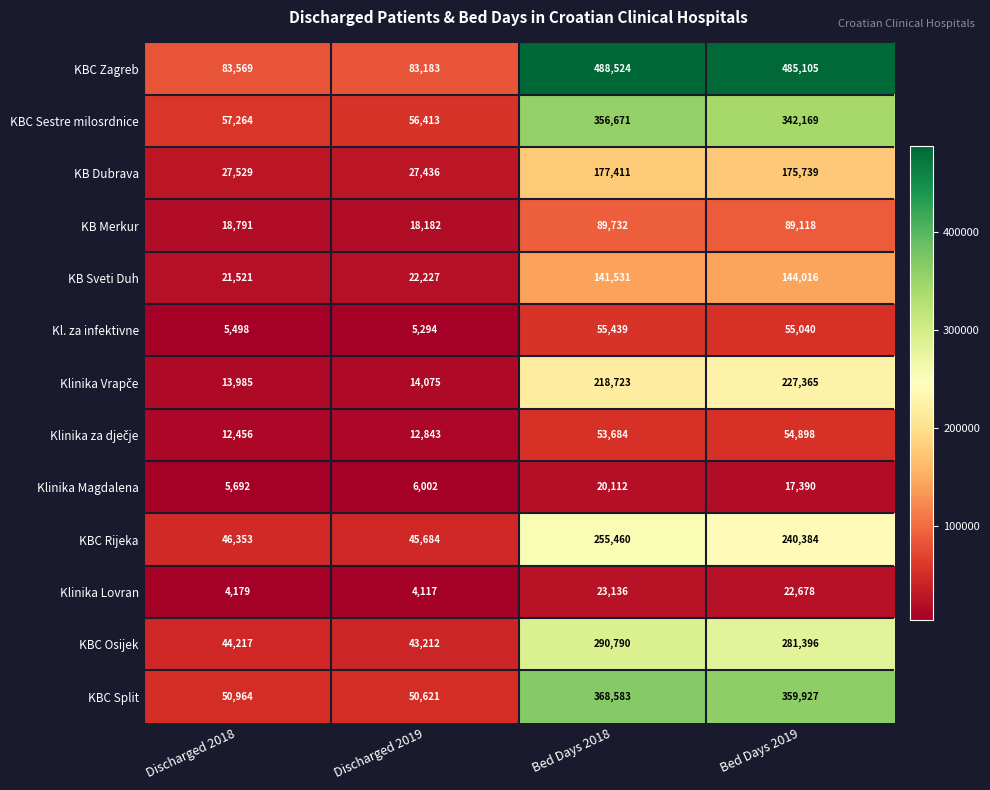

At which category is the sum across all series the highest?

Bed Days 2018